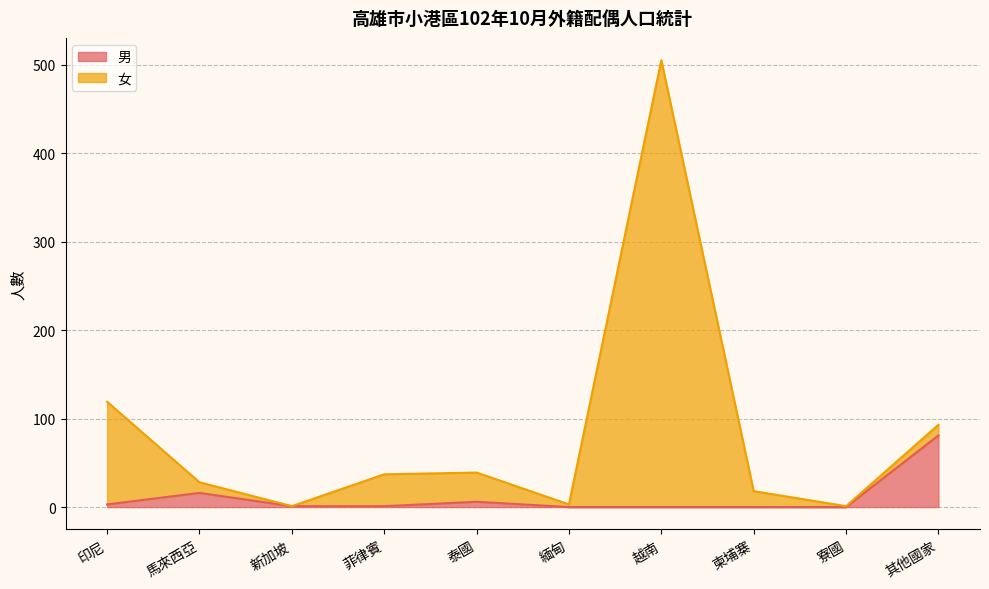

How many data points does each series have?

10